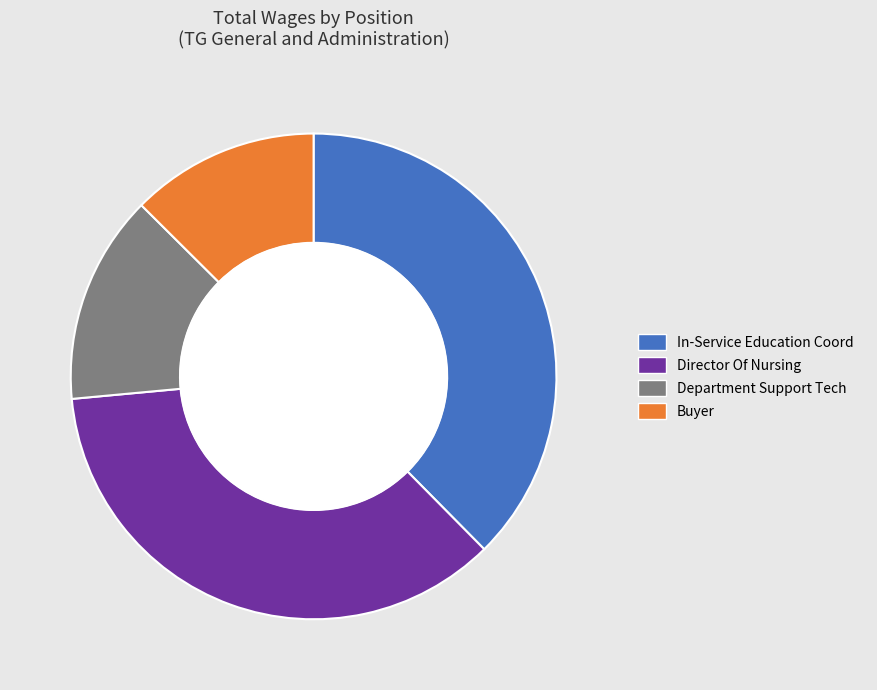

Which slice is the smallest?

Buyer